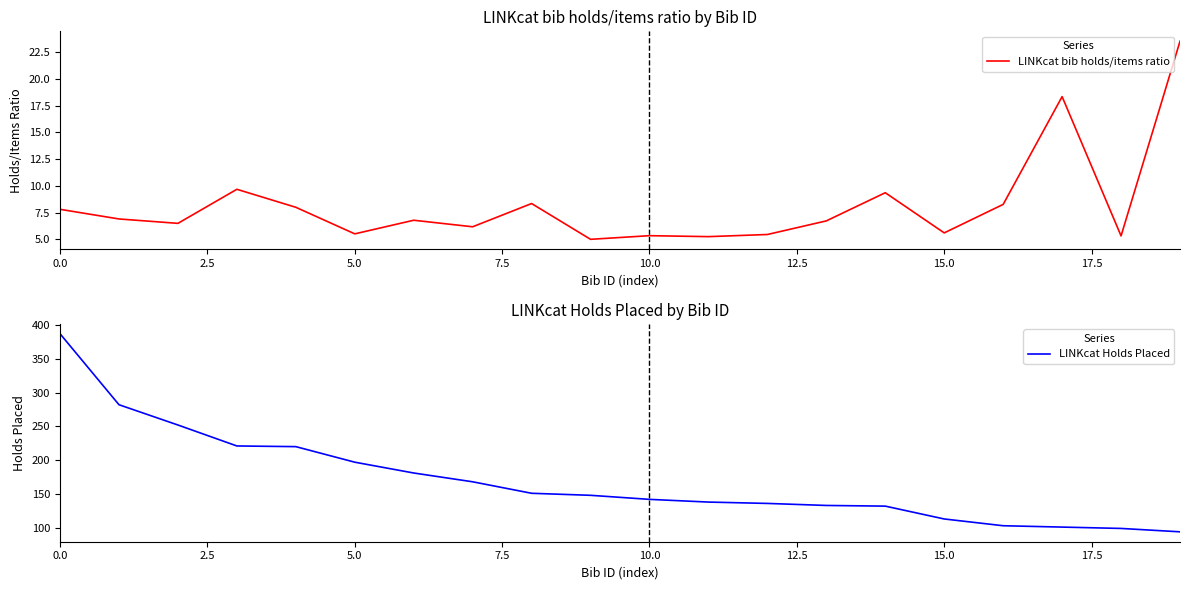

Is it true that LINKcat bib holds/items ratio equals 7.8 at 0.0?

True